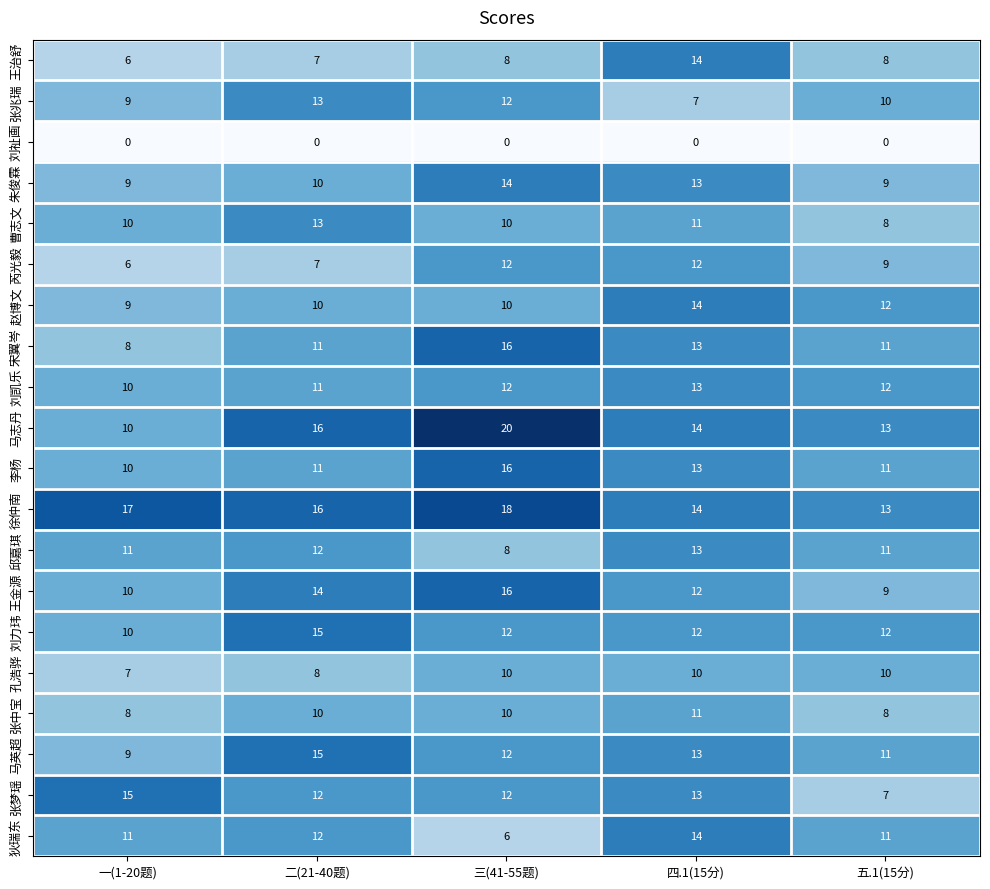

At which category is the sum across all series the highest?

四.1(15分)